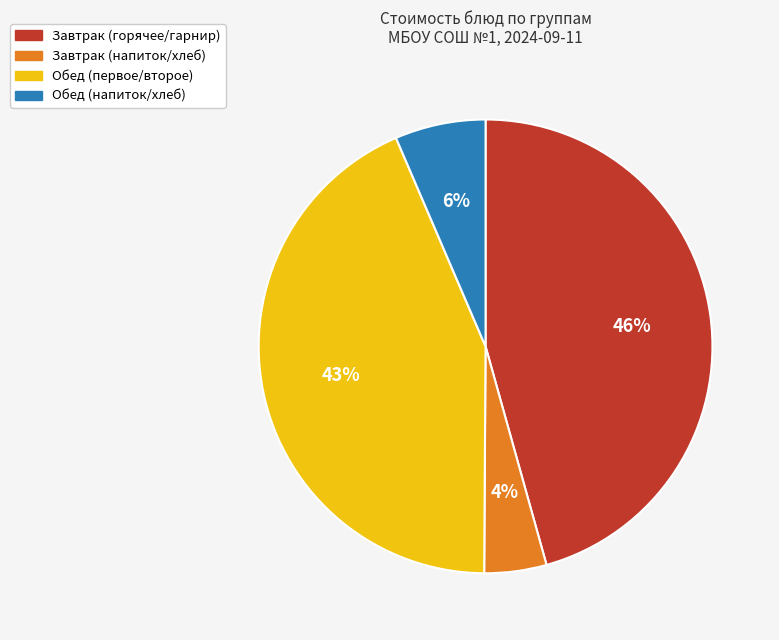

Which has a higher value, Завтрак (горячее/гарнир) or Завтрак (напиток/хлеб)?

Завтрак (горячее/гарнир)